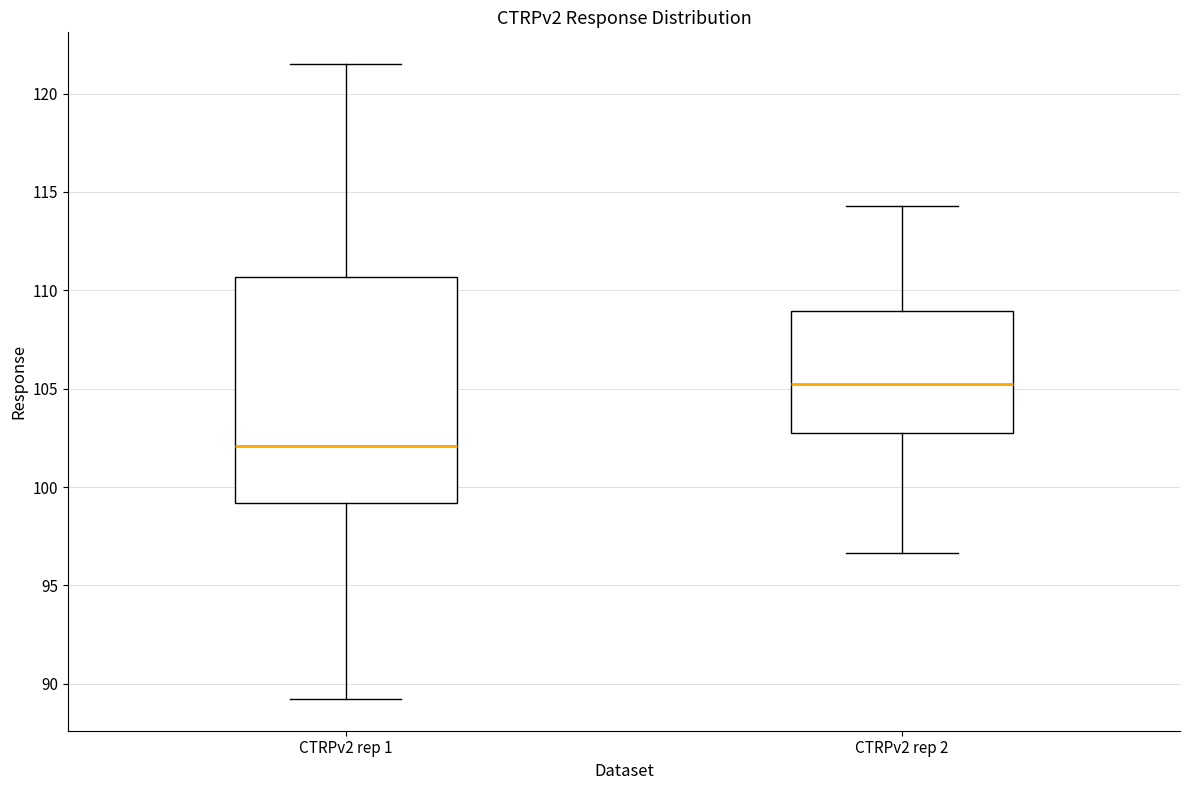

Where does the median line of the box for CTRPv2 rep 2 sit on the y-axis? The values are not printed on the chart, so give them approximately, as read against the axis.

105.5